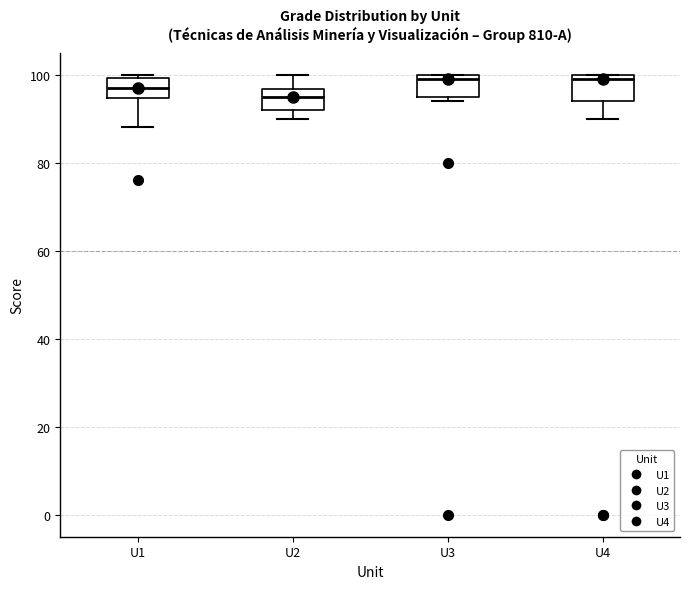

Reading left to right, transcribe this box plot: for each box, give where its median line is, the range the box spans, and where its two whiskers end, as read against the y-axis. The values are not printed on the chart, so give them approximately, as read against the axis.

U1: median 98, box 94 to 100, whiskers 88 to 100 (just above the box's upper edge)
U2: median 96 (inside the box), box 92 to 96, whiskers 90 to 100
U3: median 100 (just below the box's upper edge), box 96 to 100, whiskers 94 to 100
U4: median 100 (just below the box's upper edge), box 94 to 100, whiskers 90 to 100